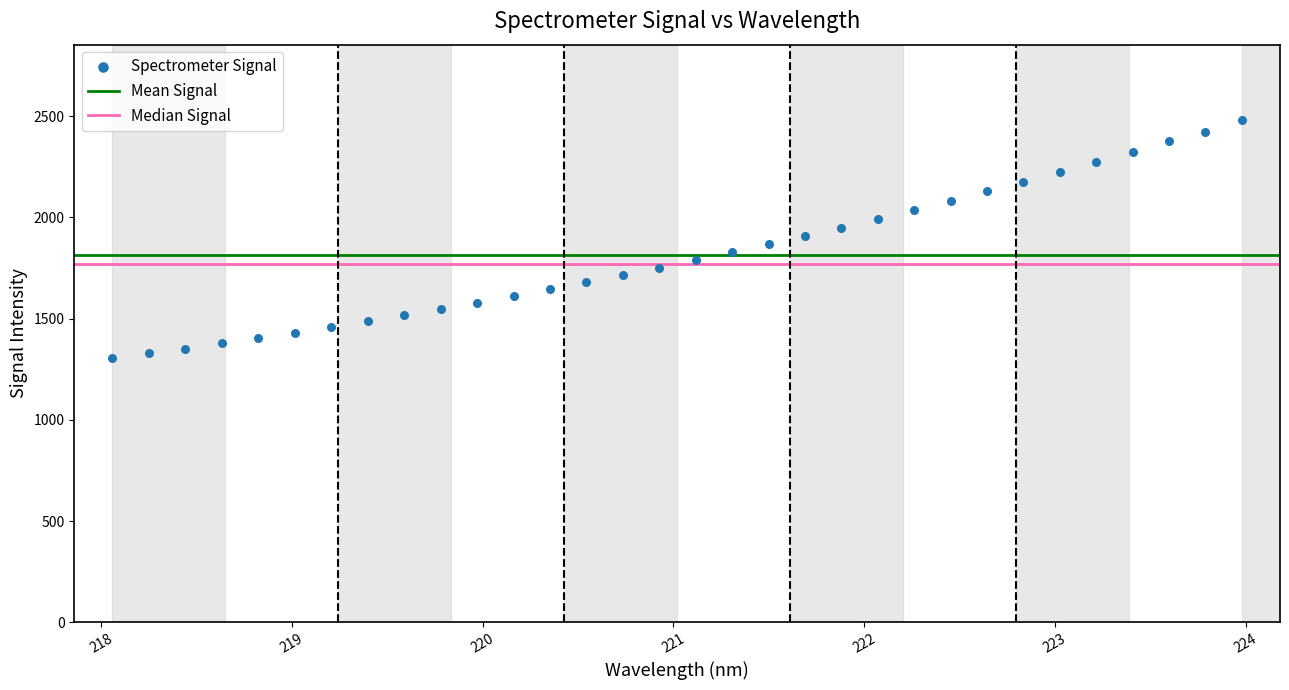

What is the range of X values (max minus min)?

5.9